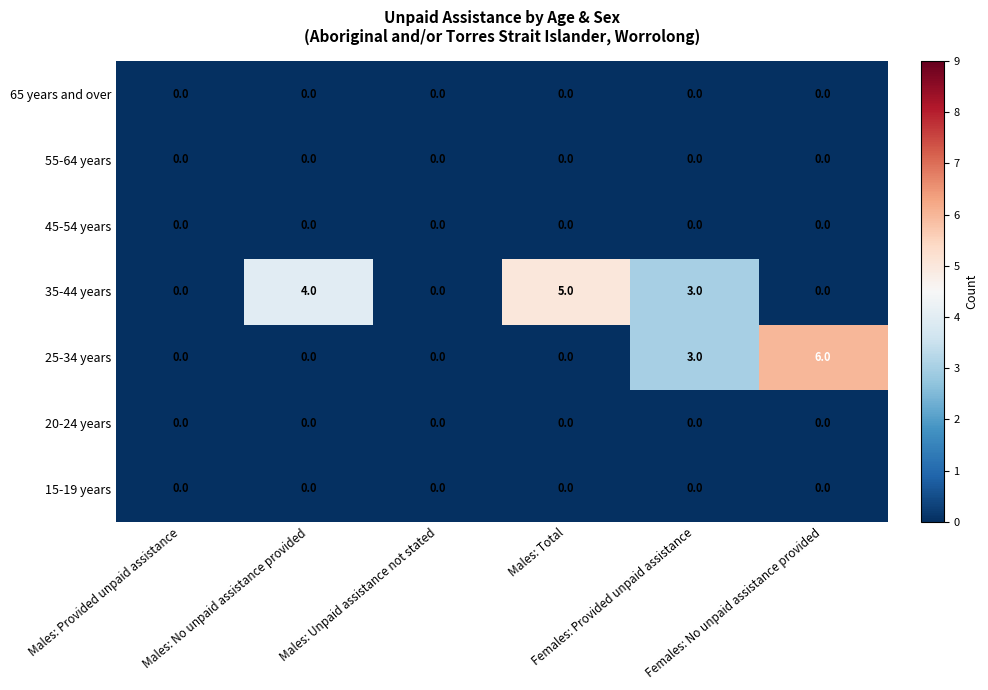

Which series has the largest total across all categories?

35-44 years